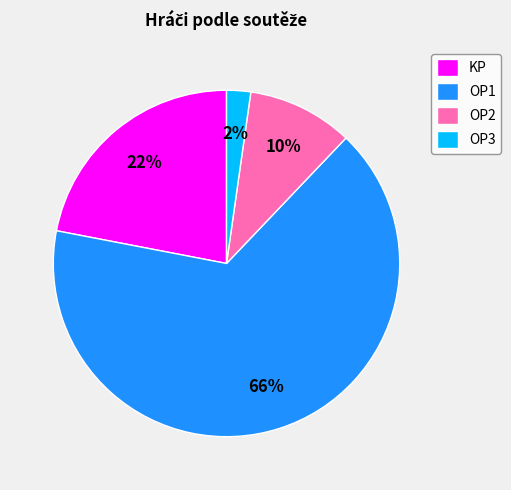

Which category has the biggest portion of the pie?

OP1